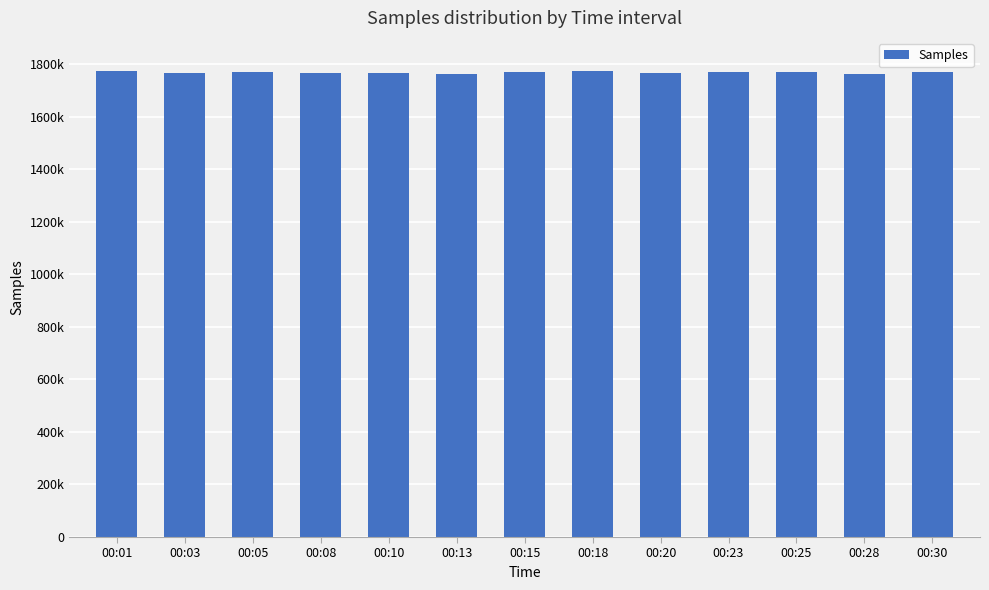

What is the sum of all values?

22983605